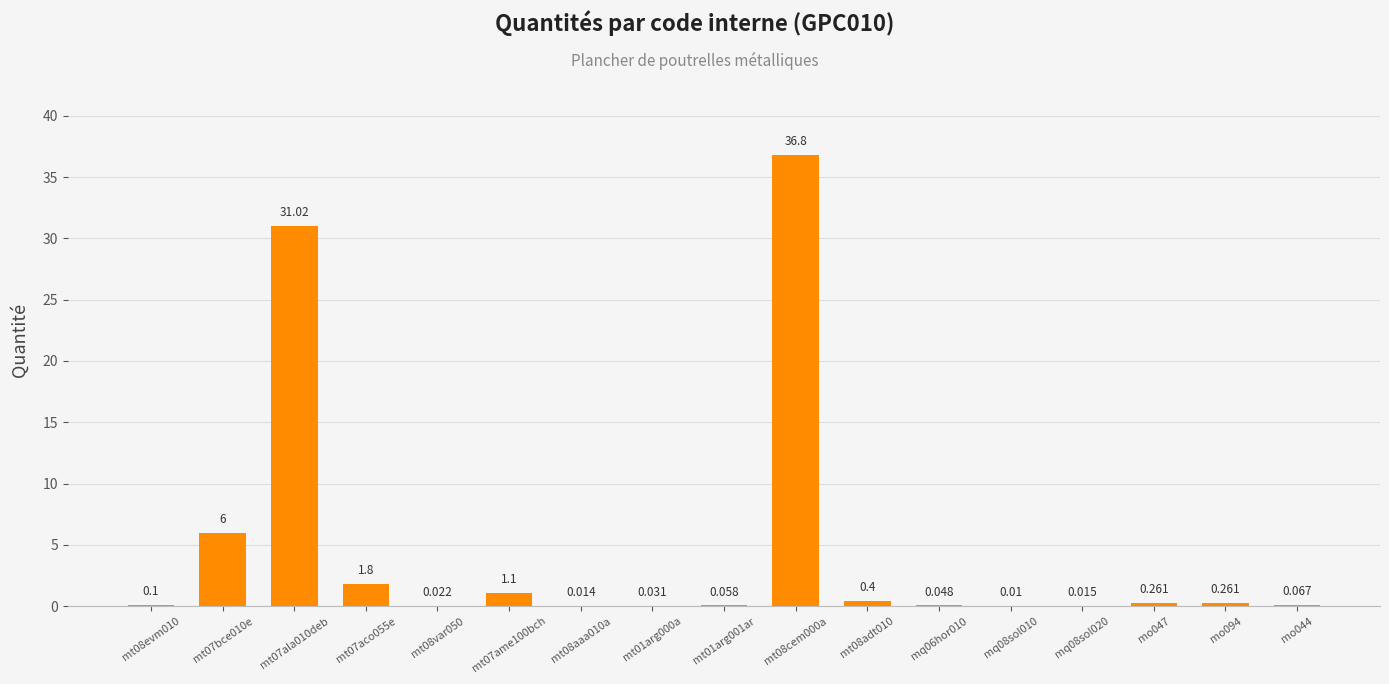

The value at mt07bce010e is 6.0. True or false?

True